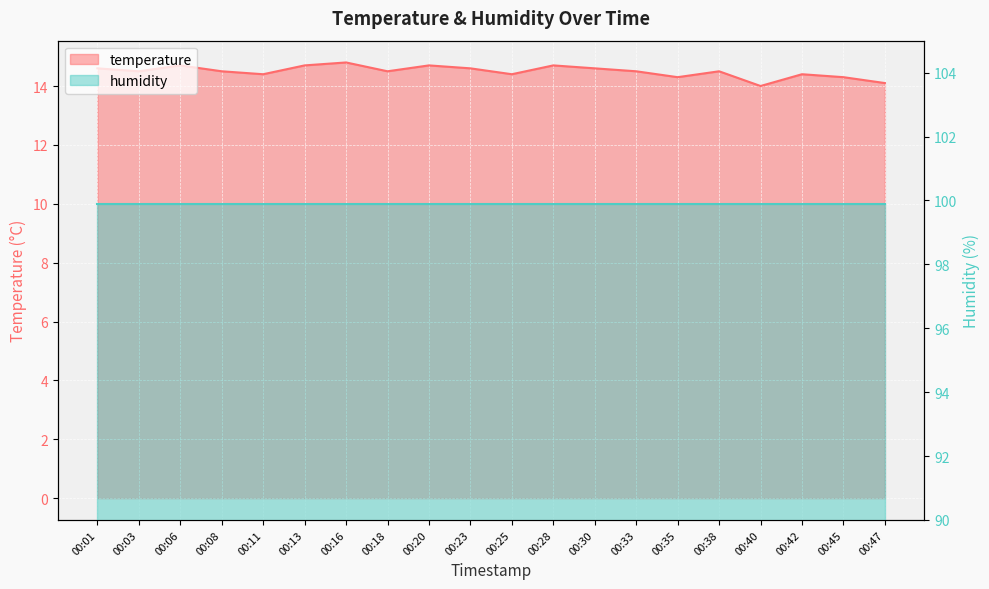

What is the difference between the values at 00:42 and 00:30?

0.2